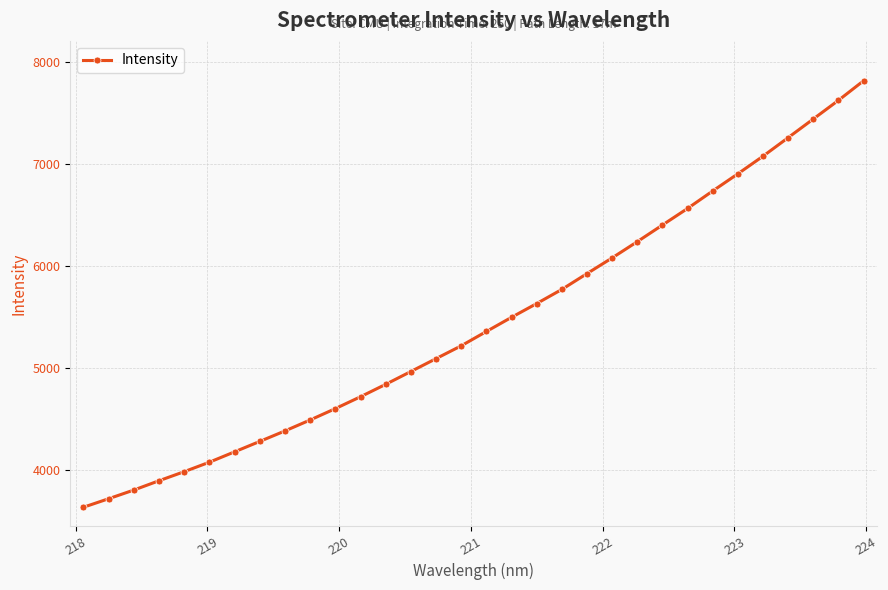

What is the greatest value displayed?

7818.2